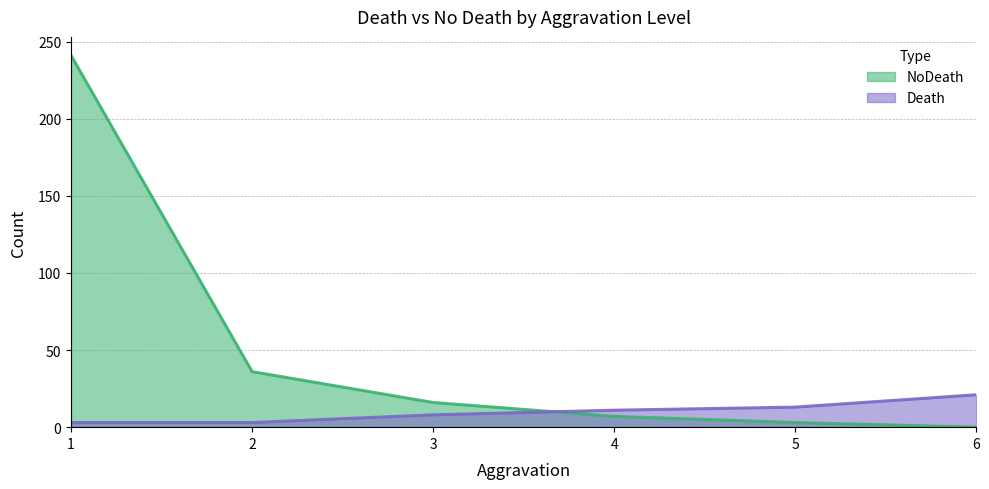

True or false: Death has a value of 5 at 1.

False